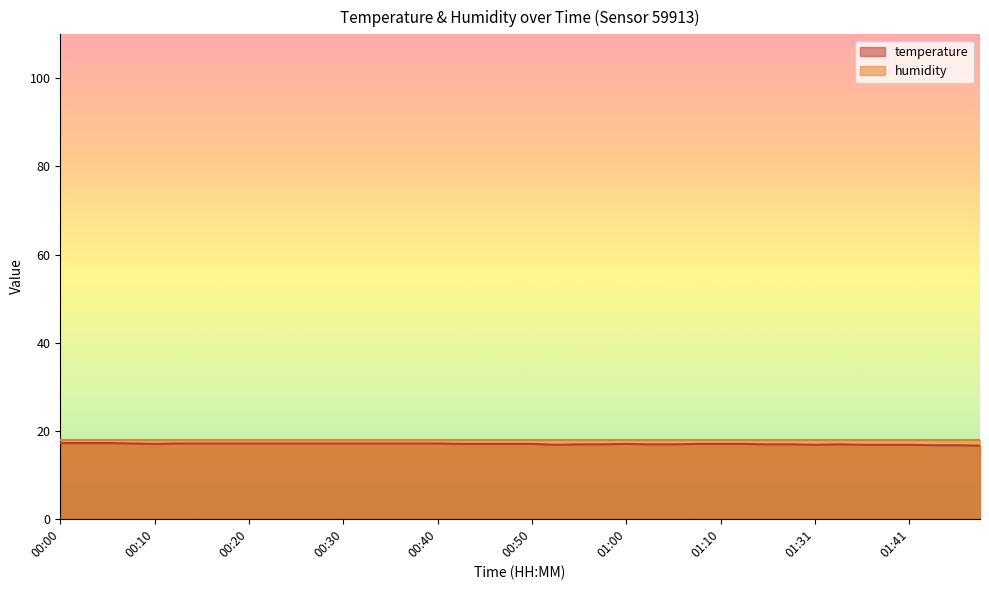

List the labels in order of value, smallest first.

01:54, 01:44, 01:46, 00:52, 01:31, 01:36, 01:38, 01:41, 00:55, 00:57, 01:02, 01:05, 01:23, 01:25, 01:33, 00:10, 00:42, 00:45, 00:47, 00:50, 01:00, 01:07, 01:10, 01:12, 00:08, 00:13, 00:15, 00:18, 00:20, 00:23, 00:25, 00:27, 00:30, 00:32, 00:35, 00:37, 00:40, 00:00, 00:03, 00:05